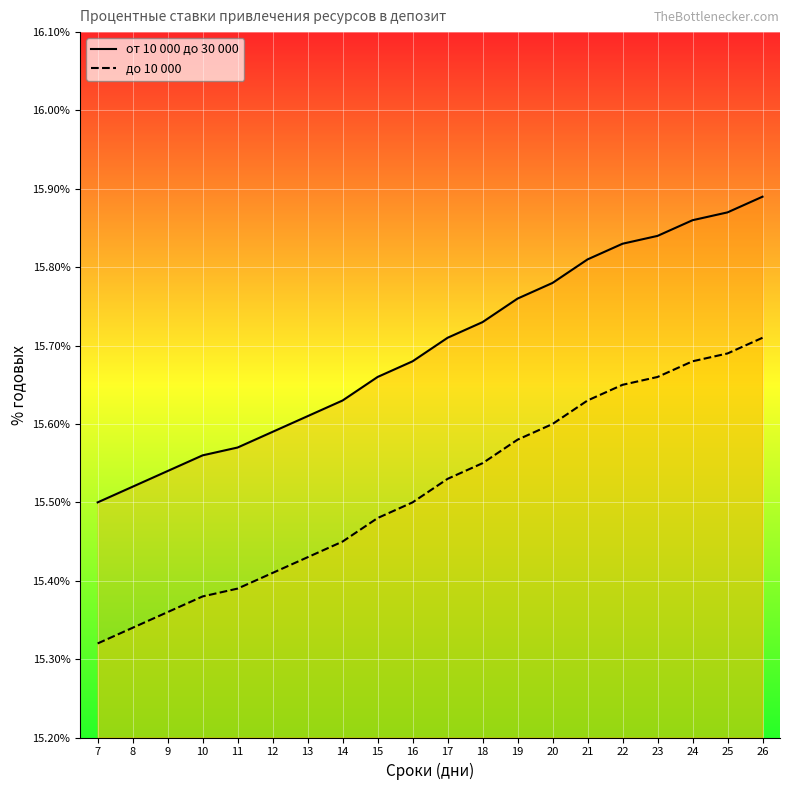

Rank the series at 12 from highest to lowest value.

от 10 000 до 30 000, до 10 000